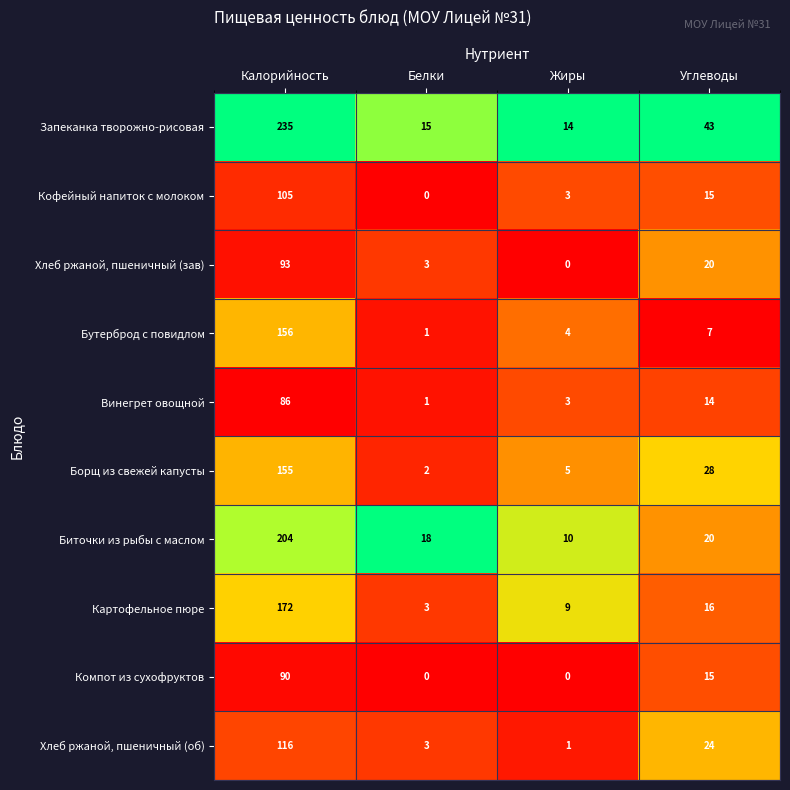

Which category has the highest value in the Борщ из свежей капусты series?

Калорийность